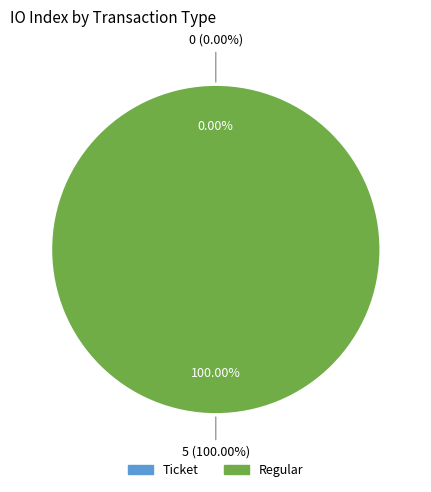

The Ticket slice represents 0% of the pie. True or false?

True